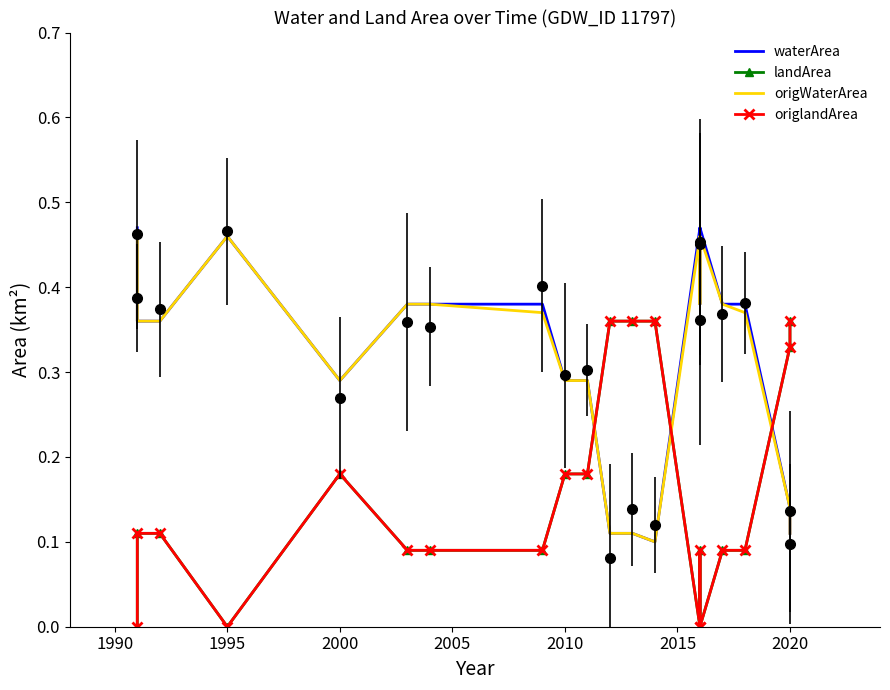

Which has a higher value, 2025 or 1985?

1985